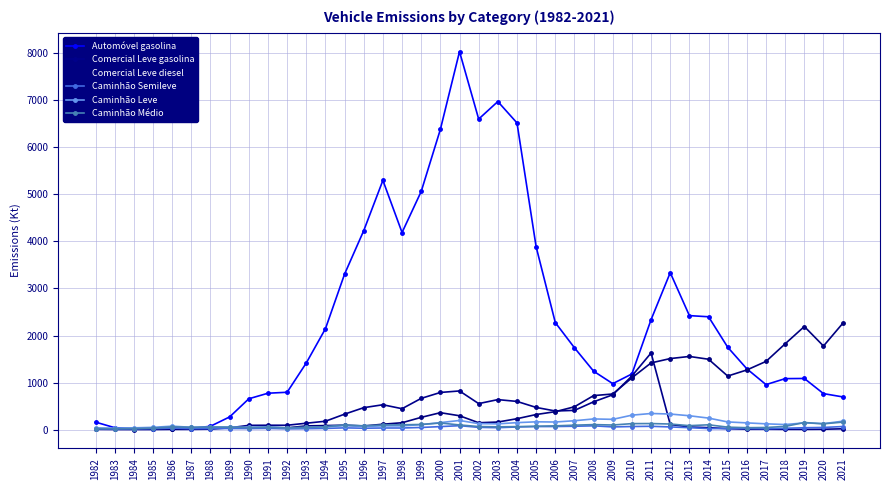

Is the value of Automóvel gasolina at 2004 greater than the value of Caminhão Médio at 2011?

Yes